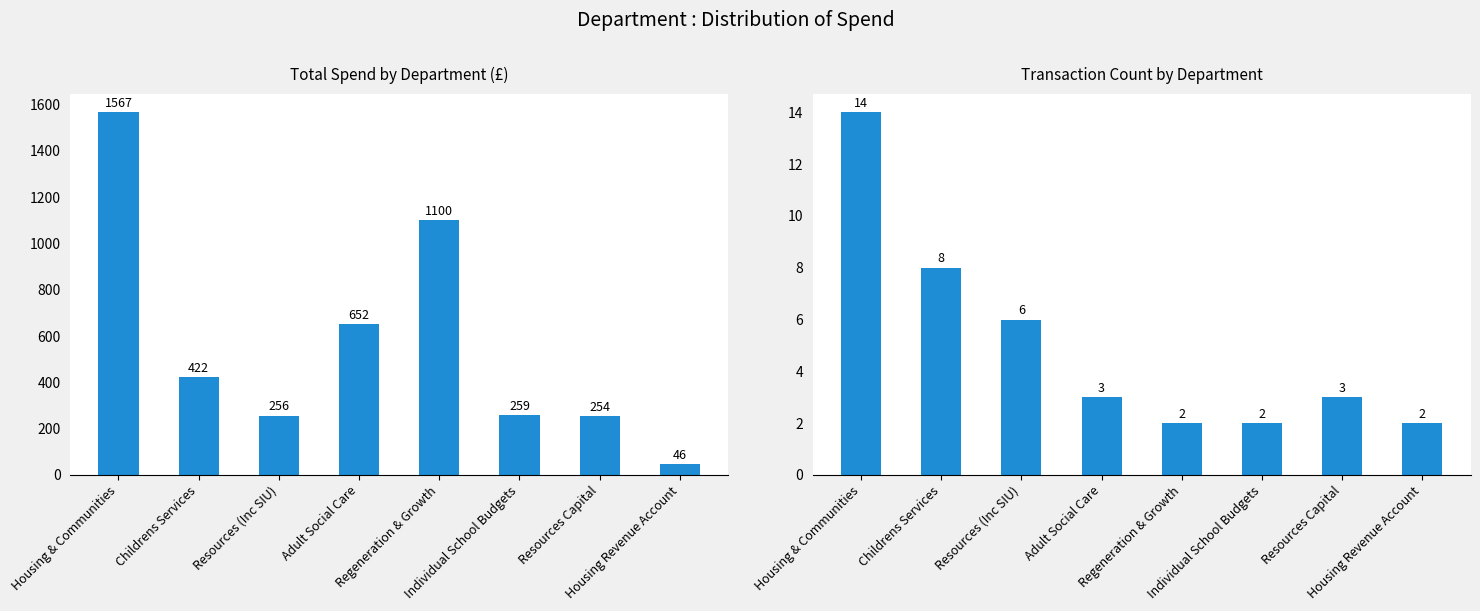

Where is Transaction Count nearest to the value 8?

Childrens Services